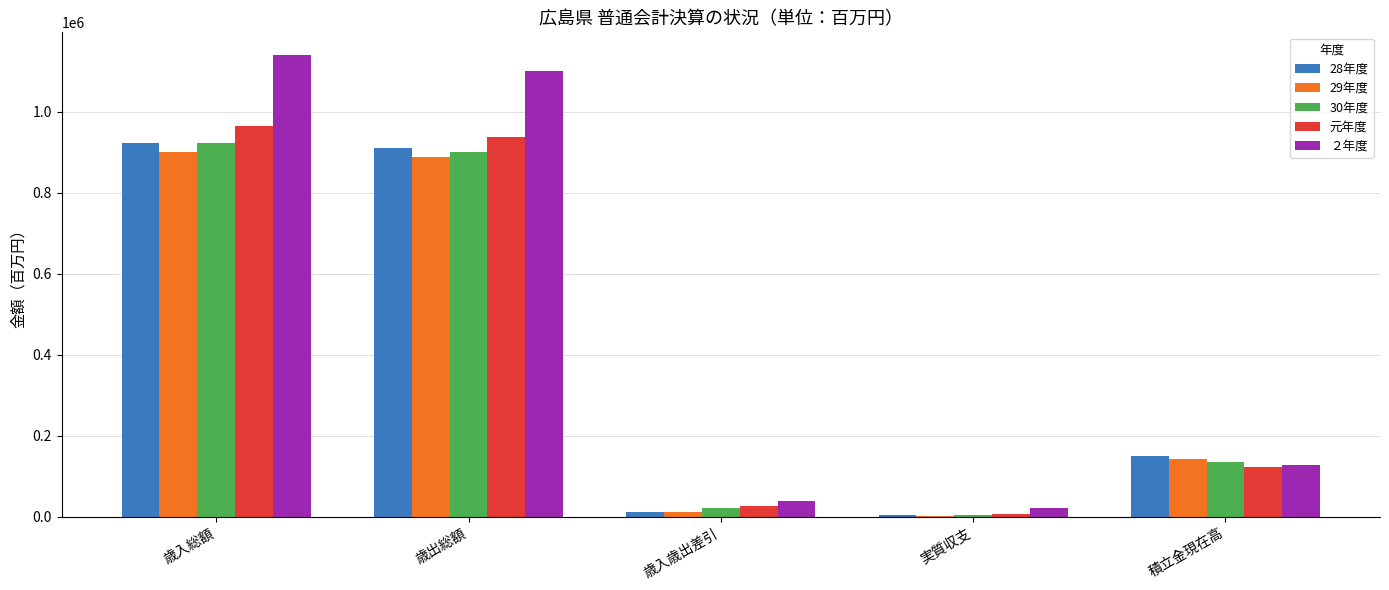

The value of 29年度 at 実質収支 is 1953. True or false?

True